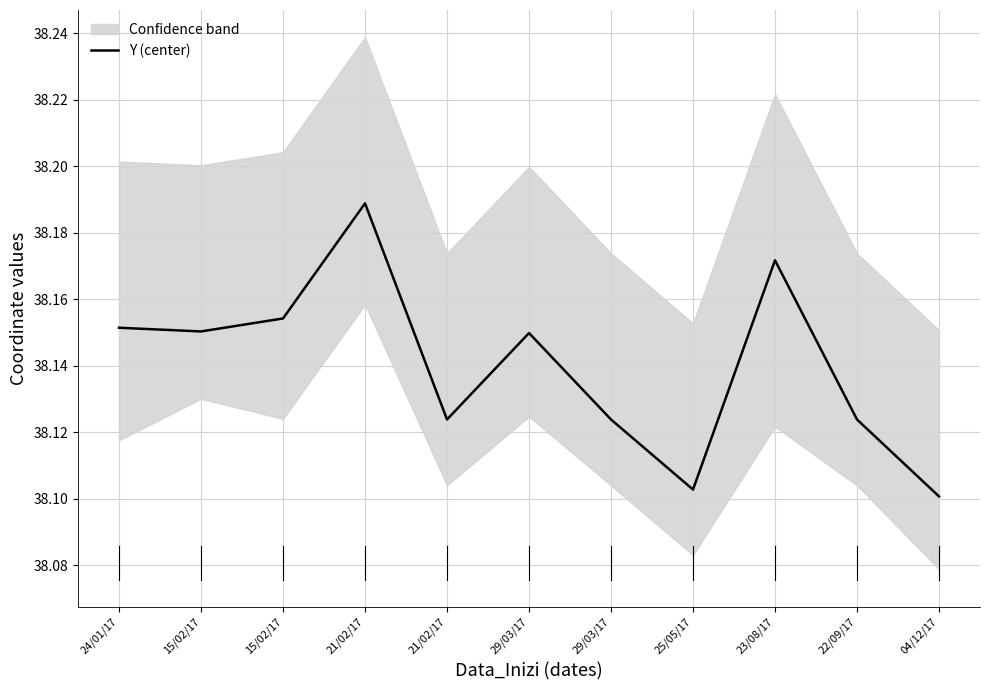

Reading left to right, transcribe all the data shown in this chart.

24/01/17=38.2	15/02/17=38.2	15/02/17=38.2	21/02/17=38.2	21/02/17=38.1	29/03/17=38.1	29/03/17=38.1	25/05/17=38.1	23/08/17=38.2	22/09/17=38.1	04/12/17=38.1